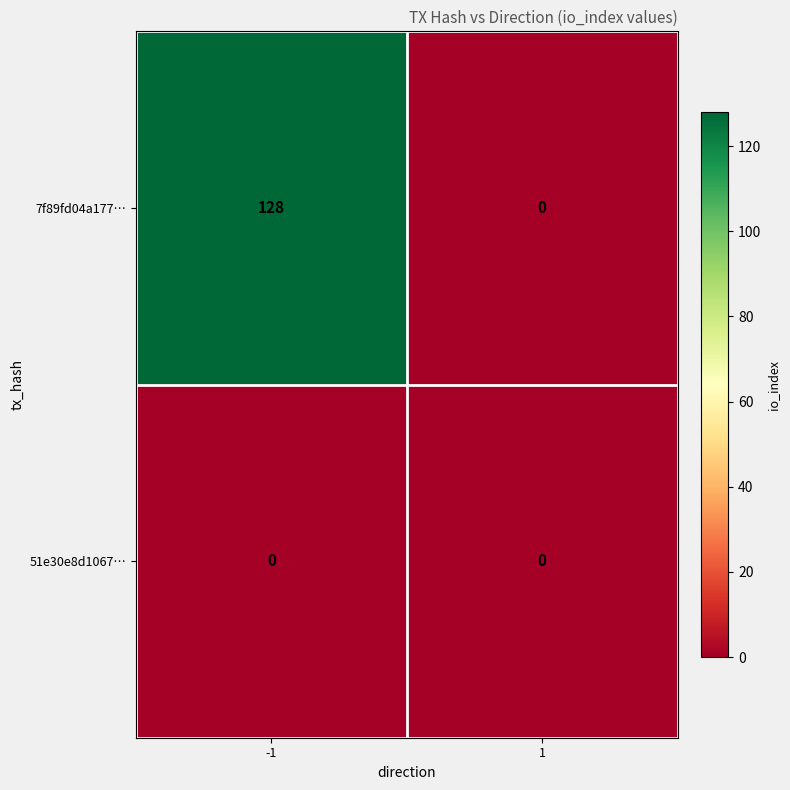

List the series in order of their overall mean, highest first.

7f89fd04a177…, 51e30e8d1067…